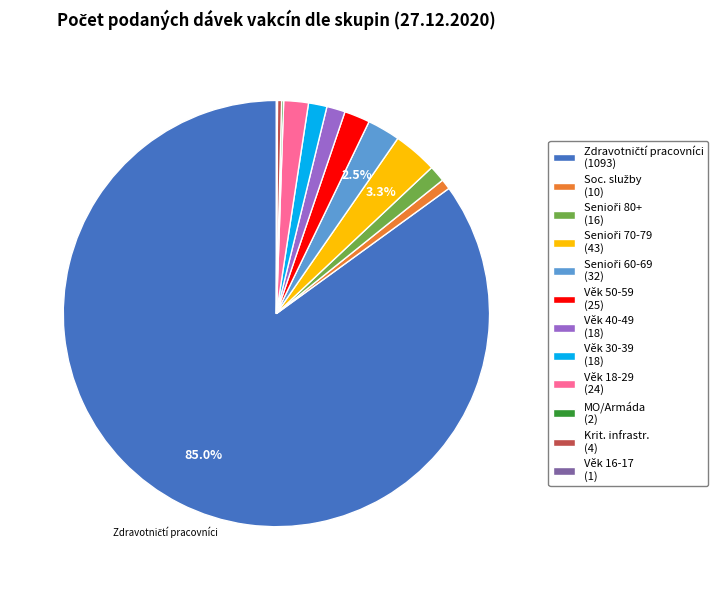

Is there any slice that represents more than half of the pie?

Yes